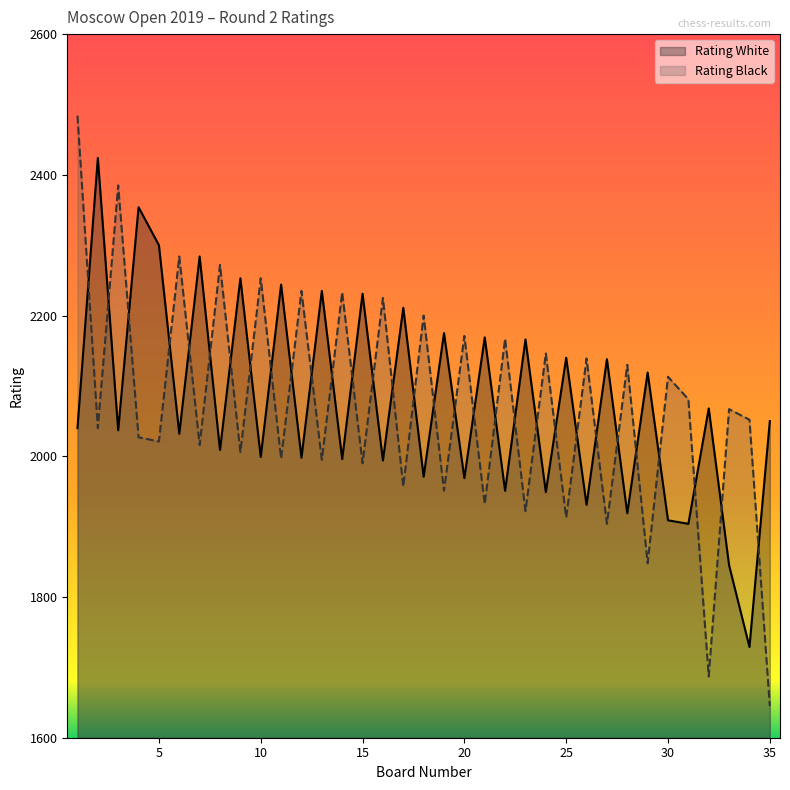

List the series in order of their peak value, highest first.

Rating Black, Rating White